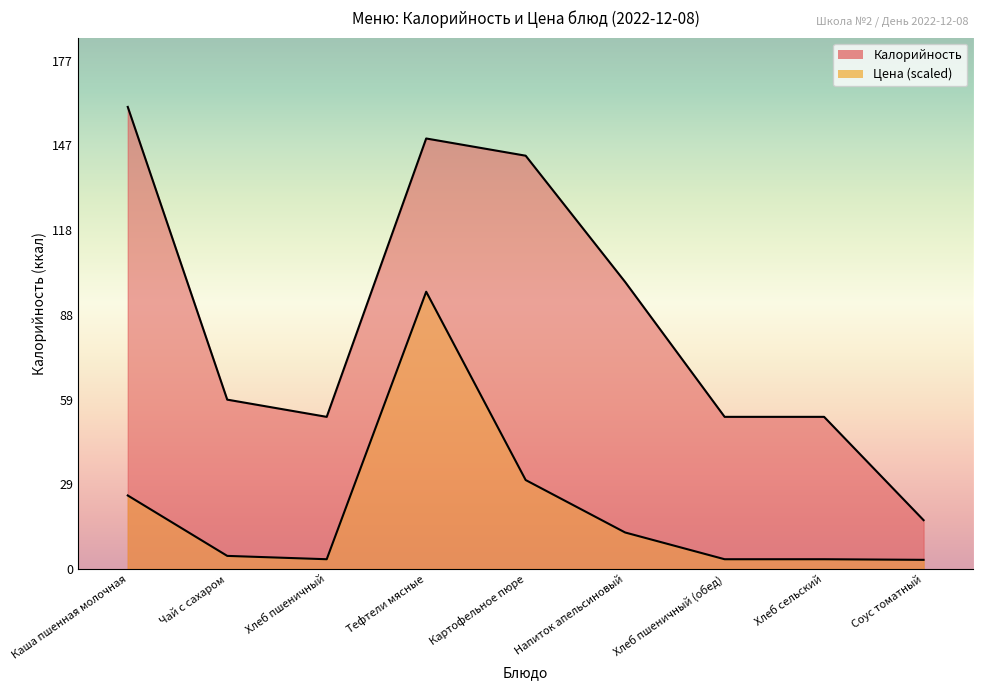

At which category is the sum across all series the highest?

Тефтели мясные